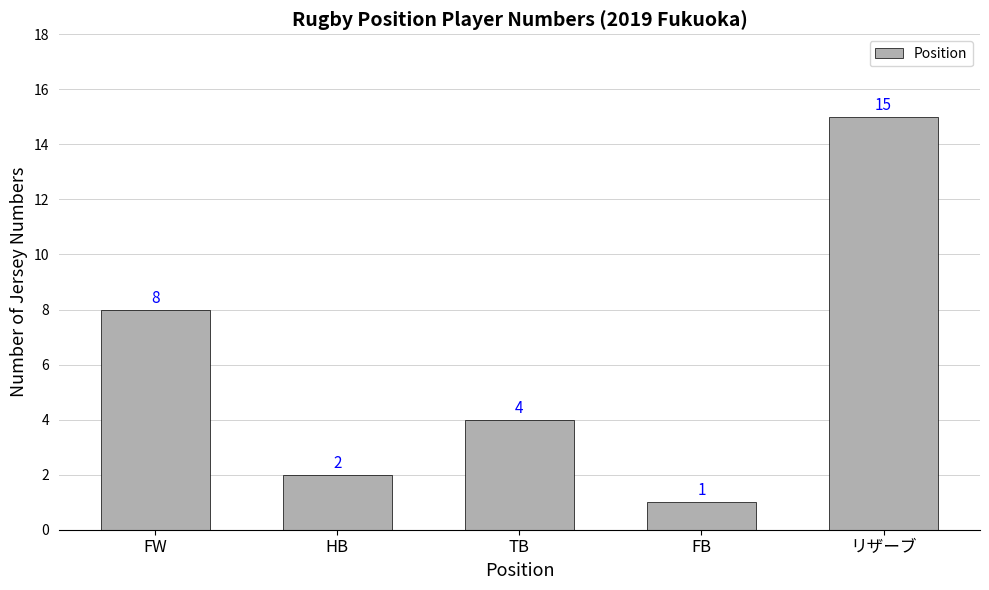

What is the label of the 3rd bar from the right?

TB